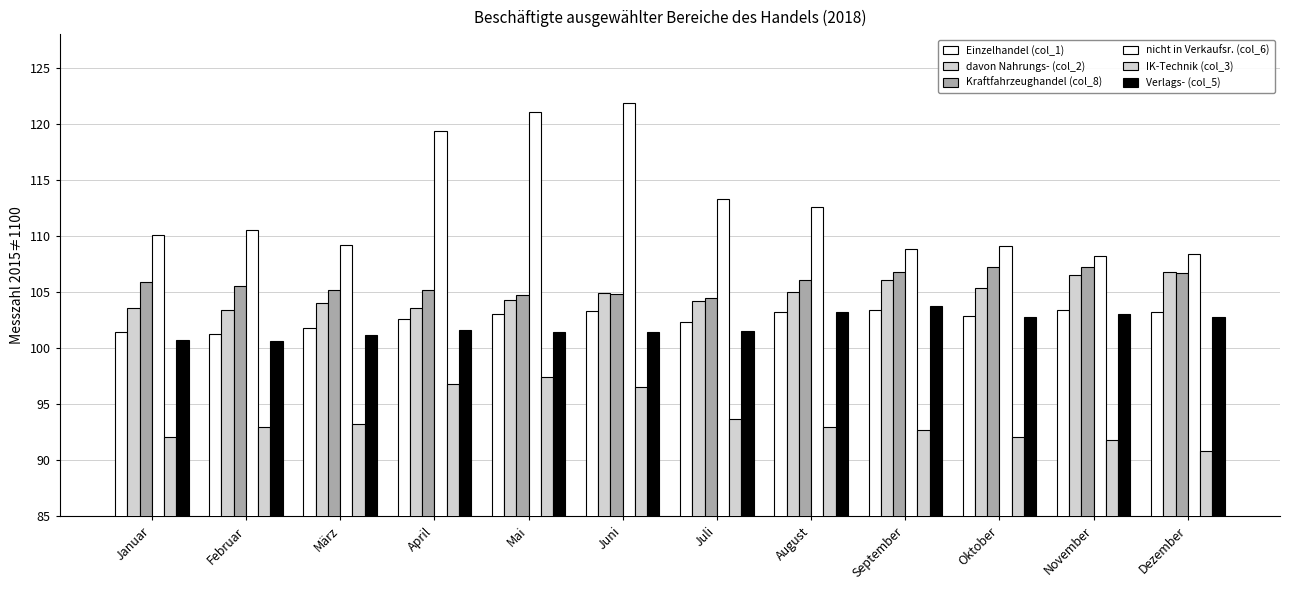

Is it true that davon Nahrungs- (col_2) equals 65.5 at November?

False